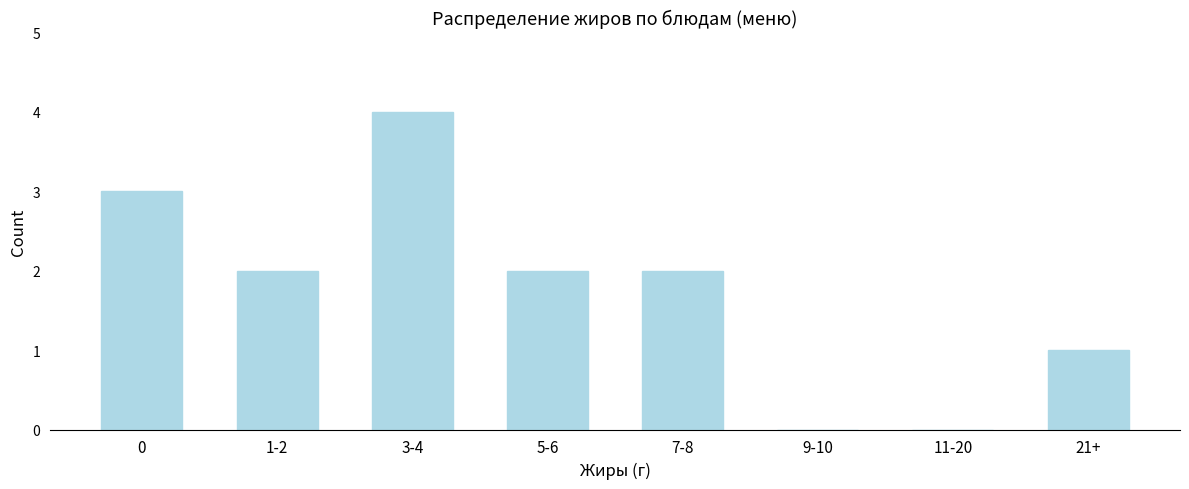

Reading right to left, list all the values displayed in this chart.

21+=1	11-20=0	9-10=0	7-8=2	5-6=2	3-4=4	1-2=2	0=3